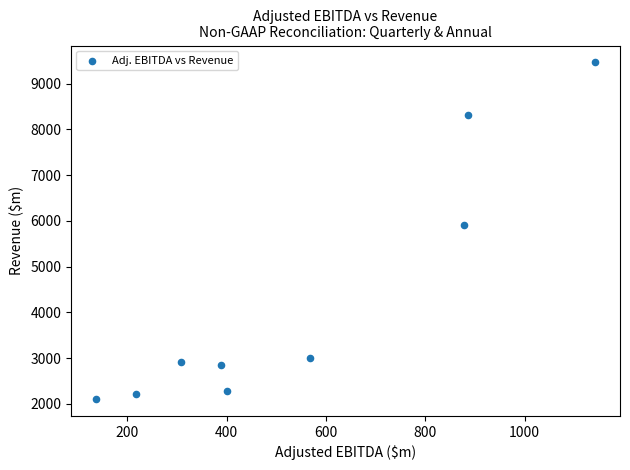

What is the range of Y values (max minus min)?

7355.3